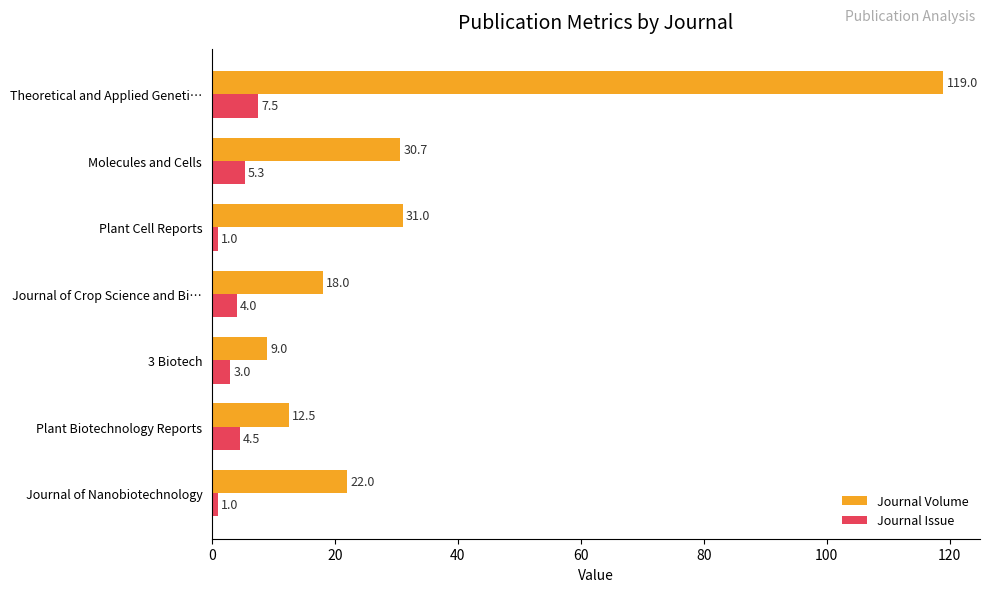

What is the difference between the maximum and minimum values in the Journal Issue series?

6.5